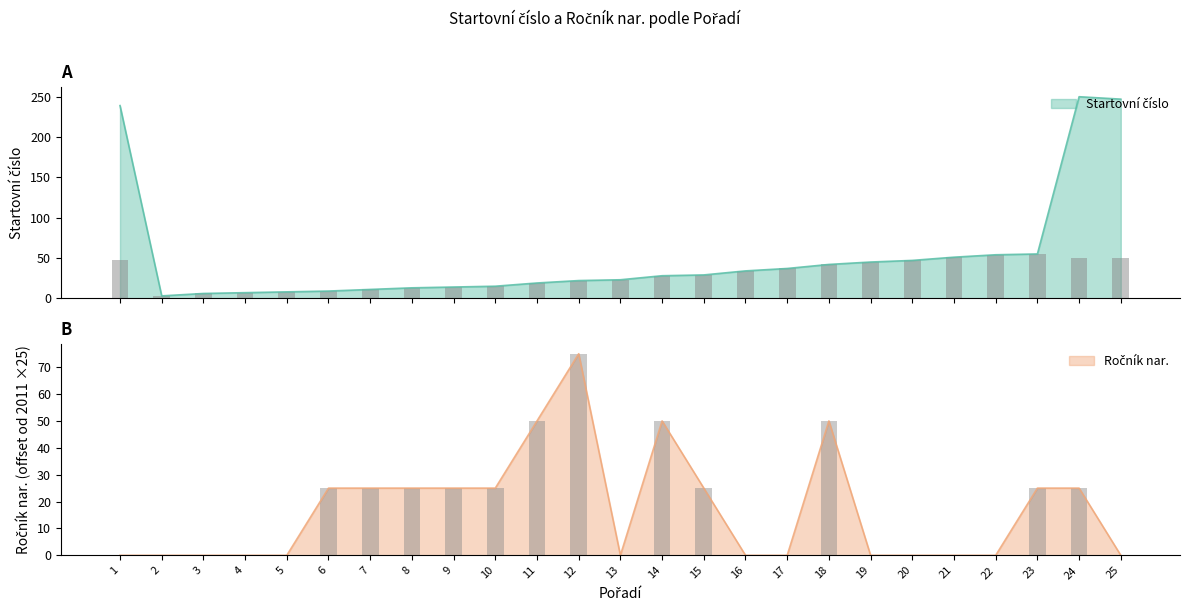

What is the greatest value displayed?

250